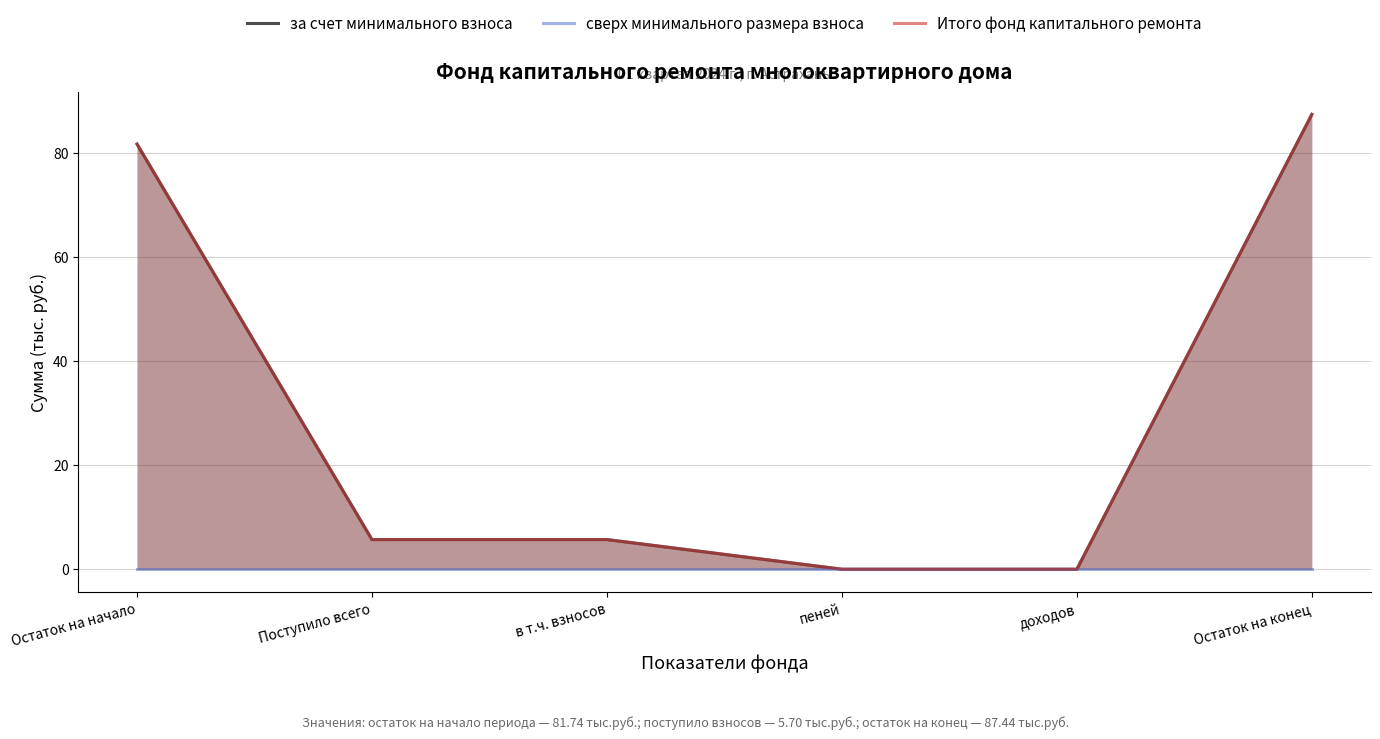

True or false: сверх минимального размера взноса has more than 0 points higher than both neighbors.

False